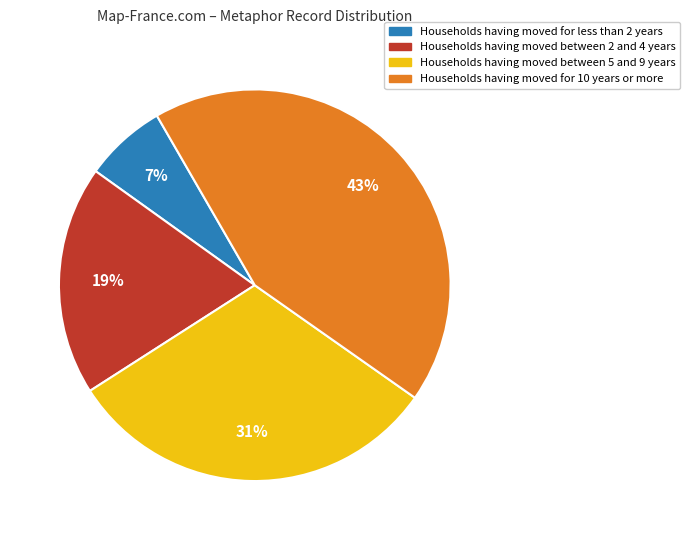

Count the number of slices in the pie.

4